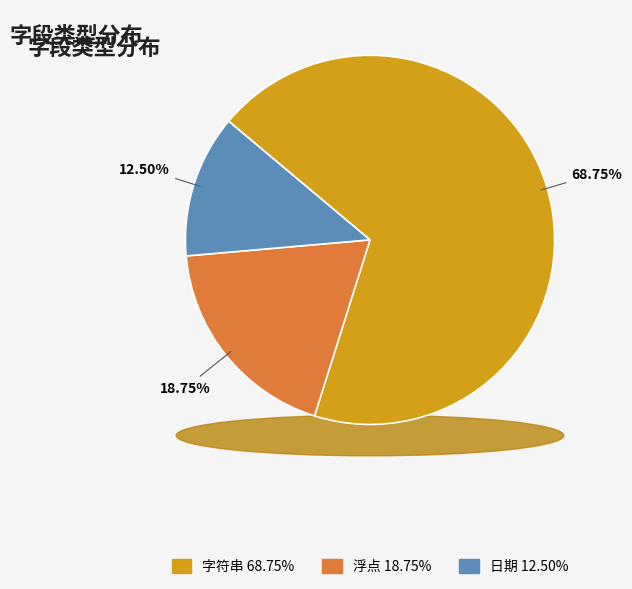

To the nearest percent, what percentage of the pie is 浮点?

19%